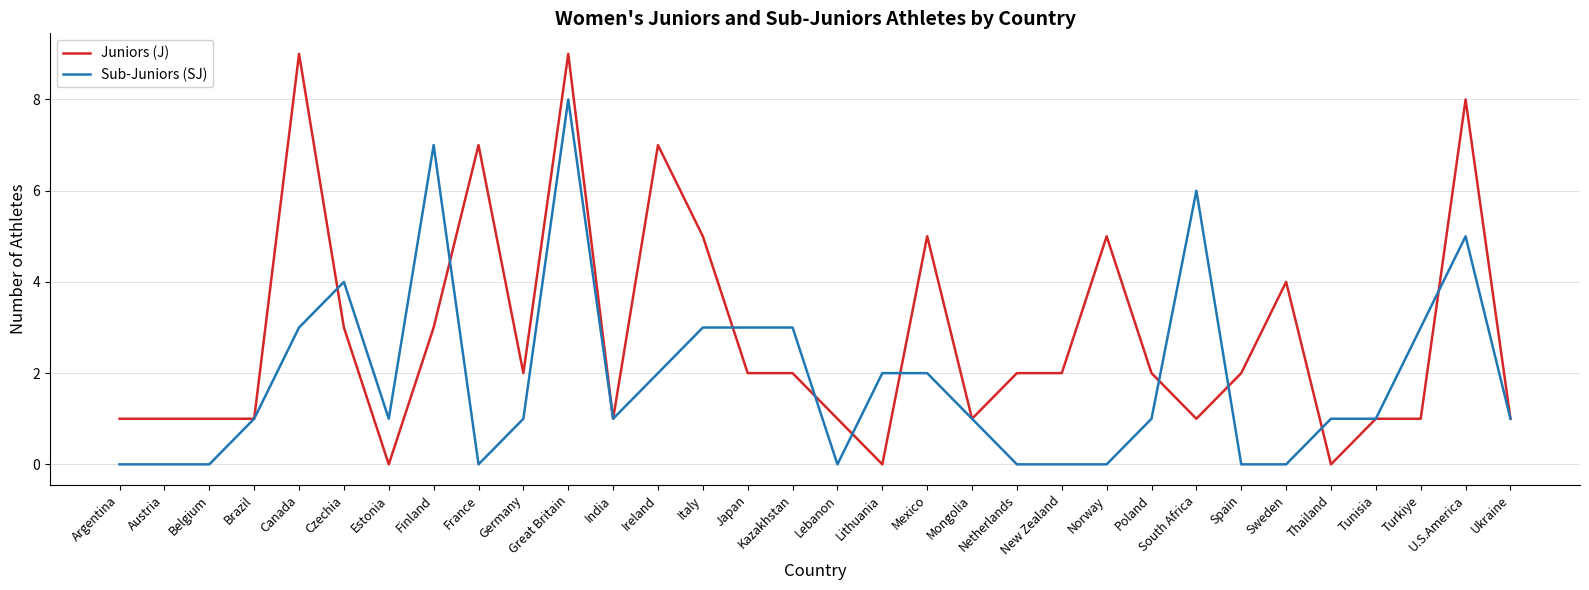

Which series has the widest spread of values?

Juniors (J)